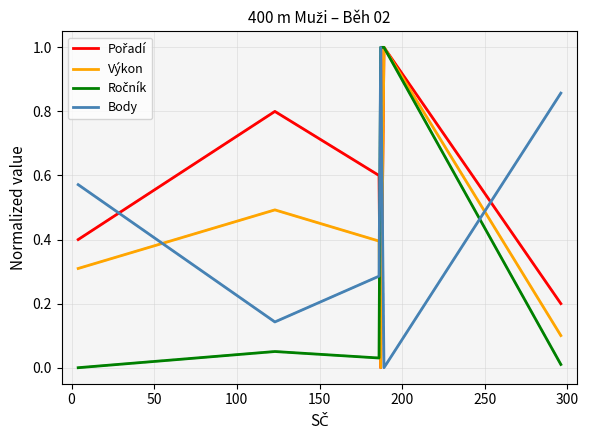

How many times do Body and Výkon cross each other?

4